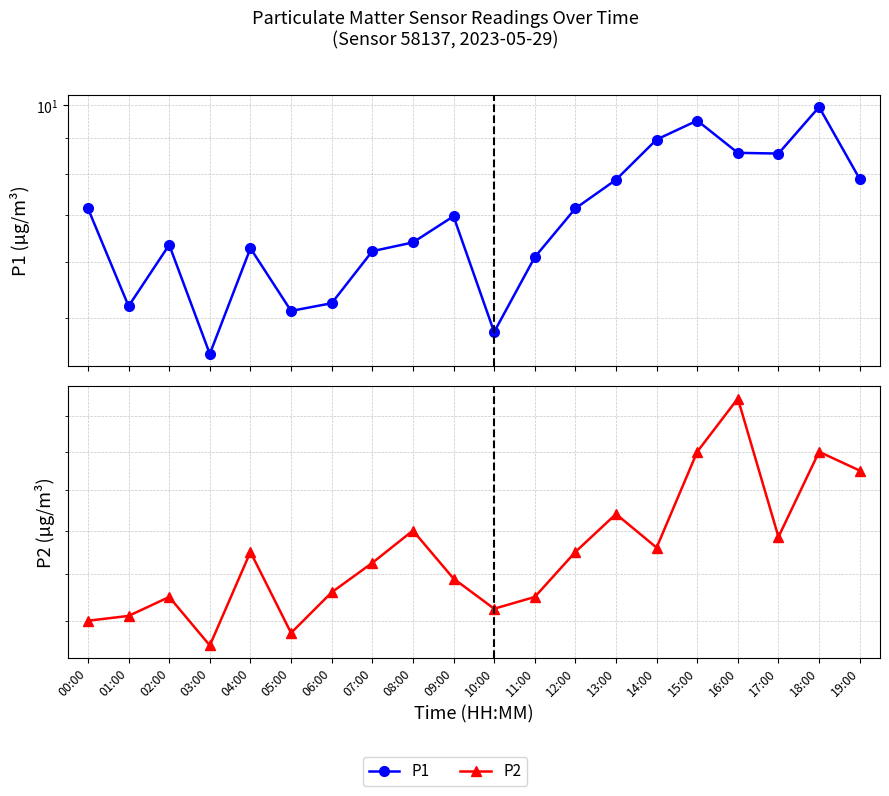

What is the average value of the P2 series?

2.9